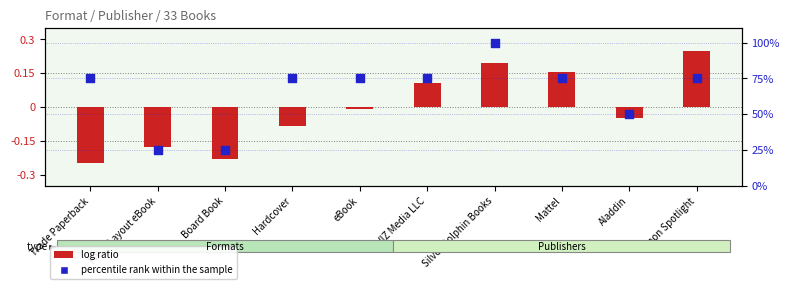

What is the total value across all series at Mattel?

75.2